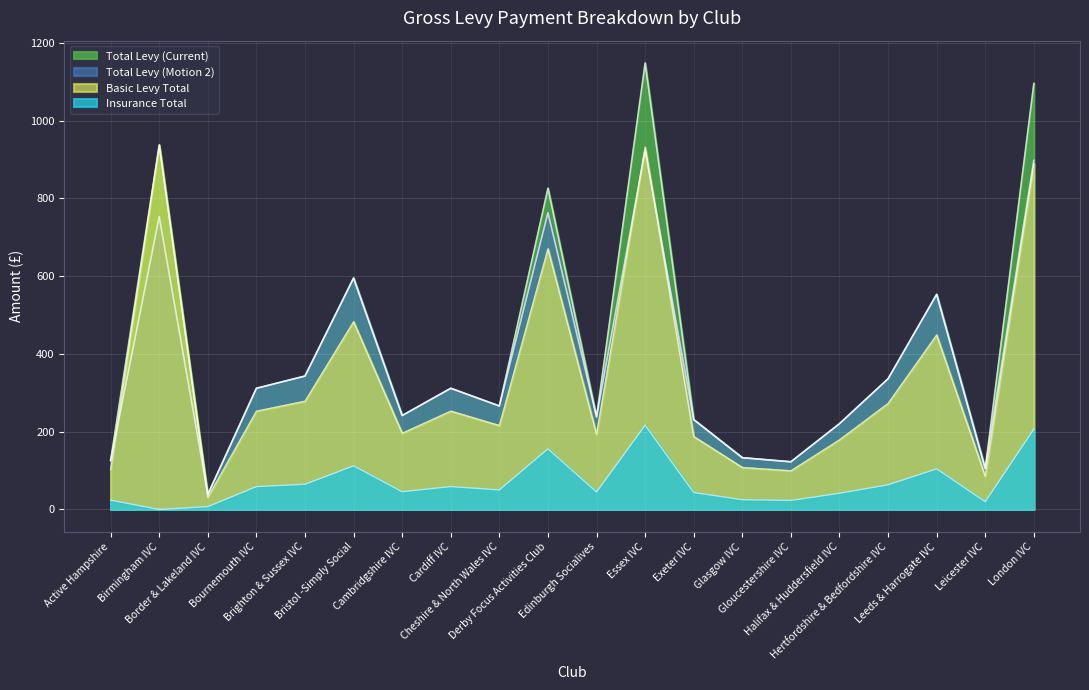

True or false: Total Levy (Current) has more than 2 interior local peaks.

True